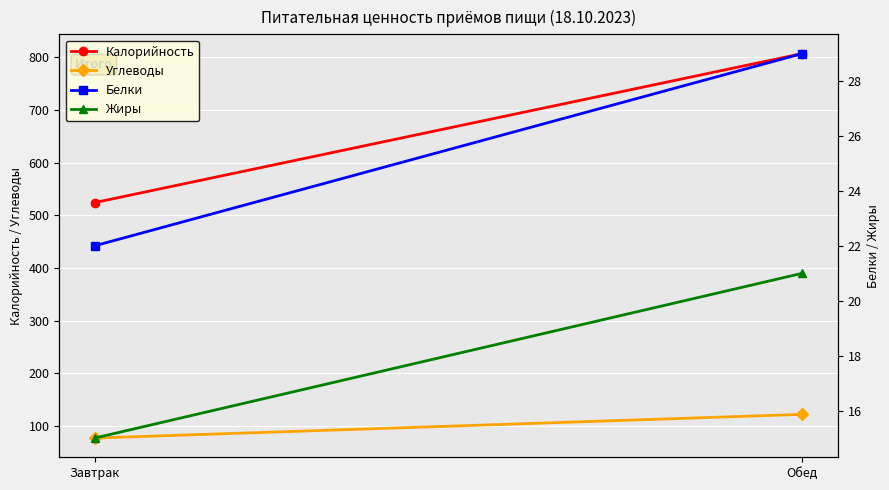

The Углеводы series shows 108 at Завтрак. True or false?

False